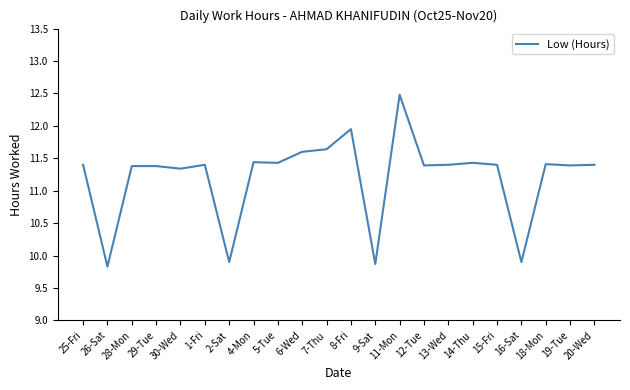

What is the ratio of the value at 18-Mon to the value at 30-Wed?

1.0